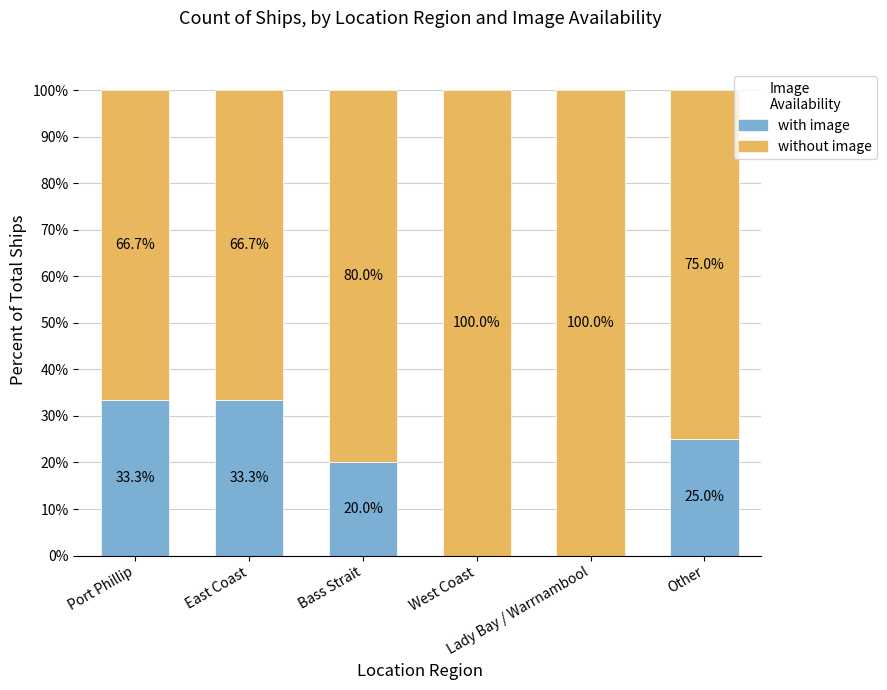

What is the highest value of the with image series?

33.3